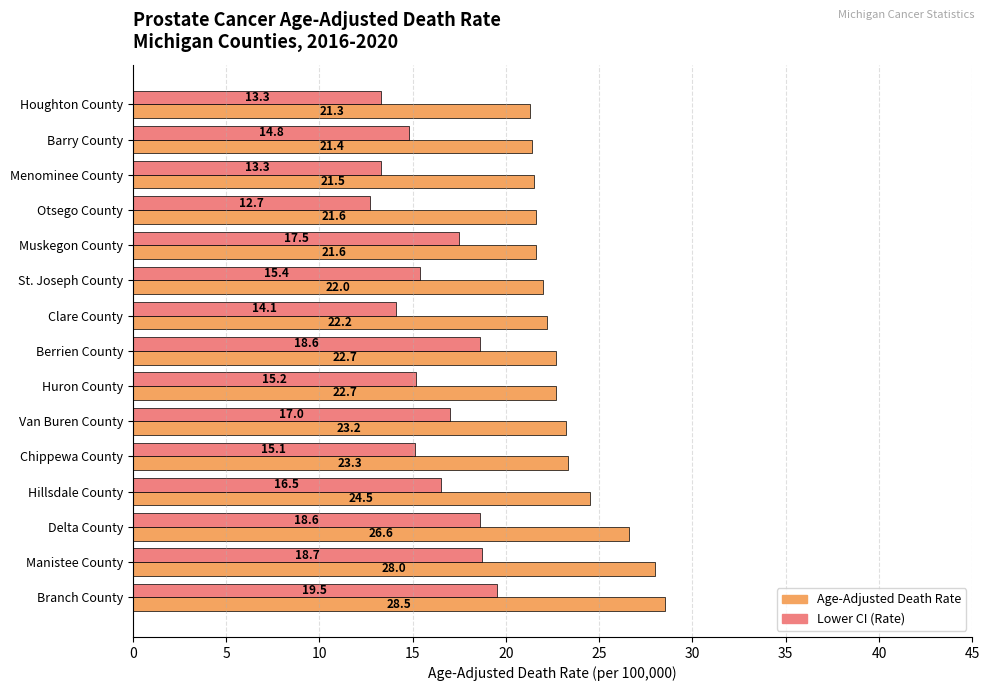

Which series has the largest range (max minus min)?

Age-Adjusted Death Rate